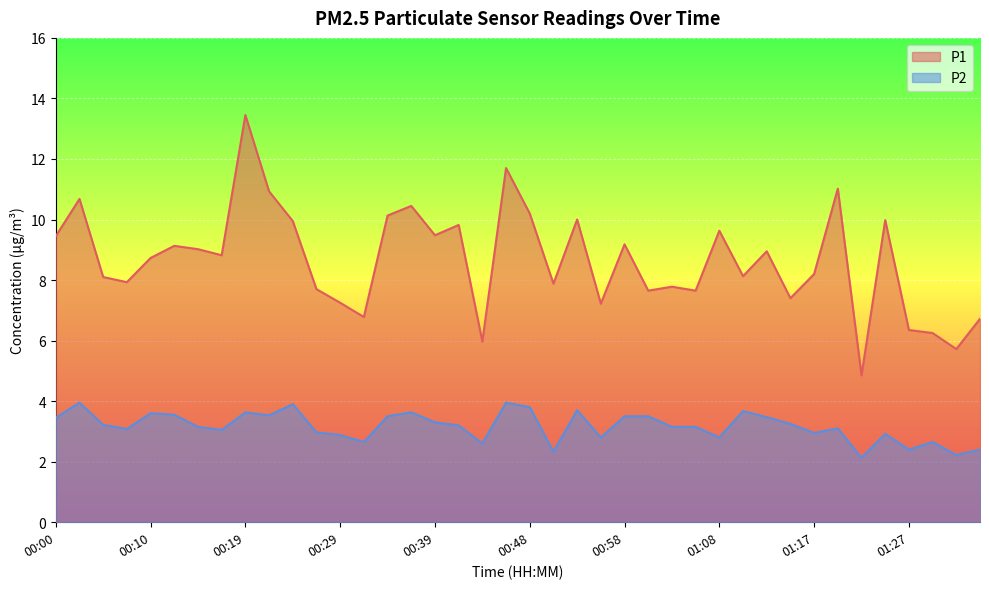

True or false: P1 and P2 intersect in this chart.

False